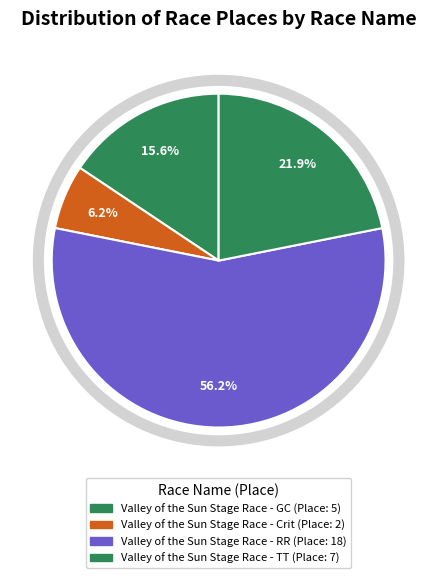

True or false: Valley of the Sun Stage Race - GC accounts for 4% of the total.

False